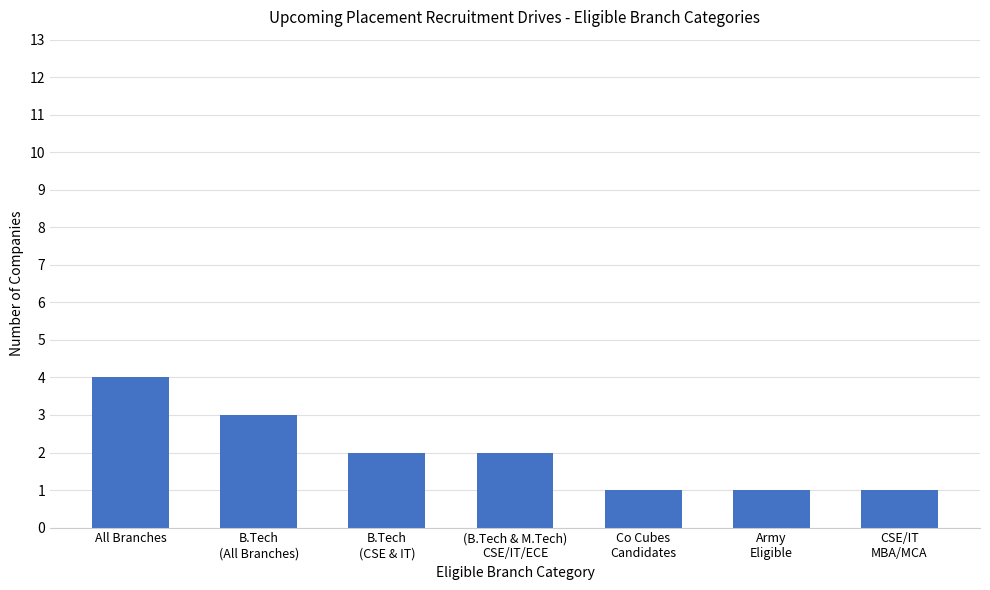

What is the difference between the second highest and second lowest values?

2